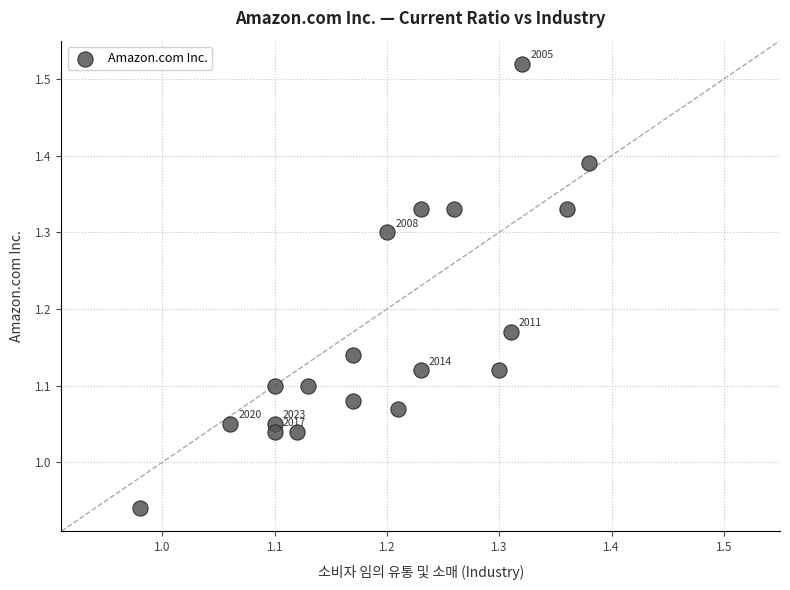

What is the range of X values (max minus min)?

0.4